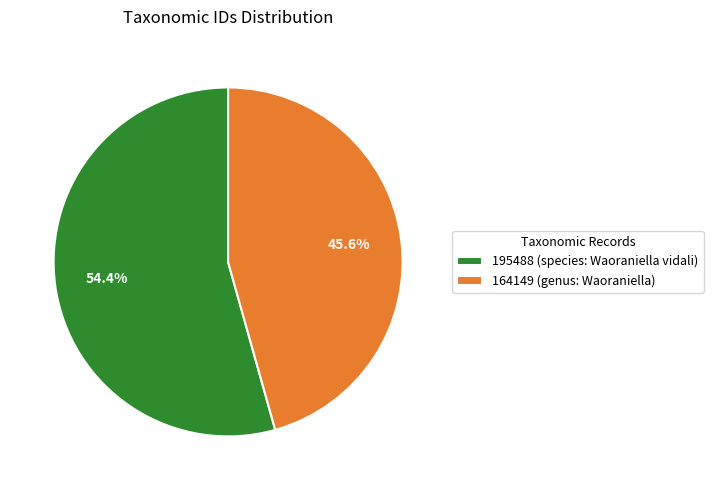

To the nearest percent, what is the average slice percentage?

50%